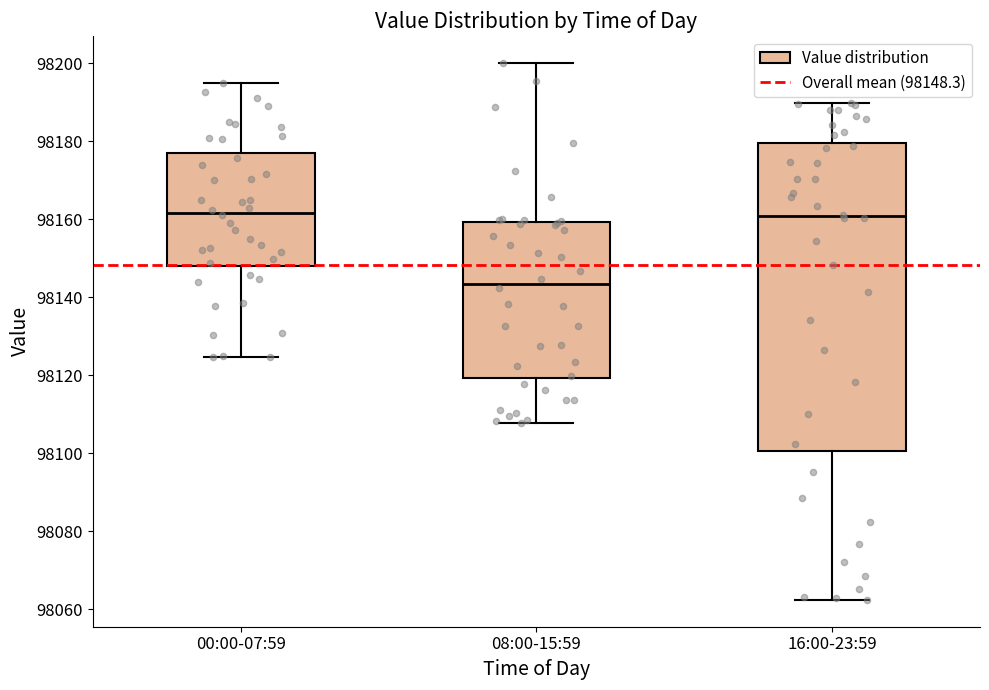

Where does the upper whisker of the box for 00:00-07:59 end on the y-axis? The values are not printed on the chart, so give them approximately, as read against the axis.

98194